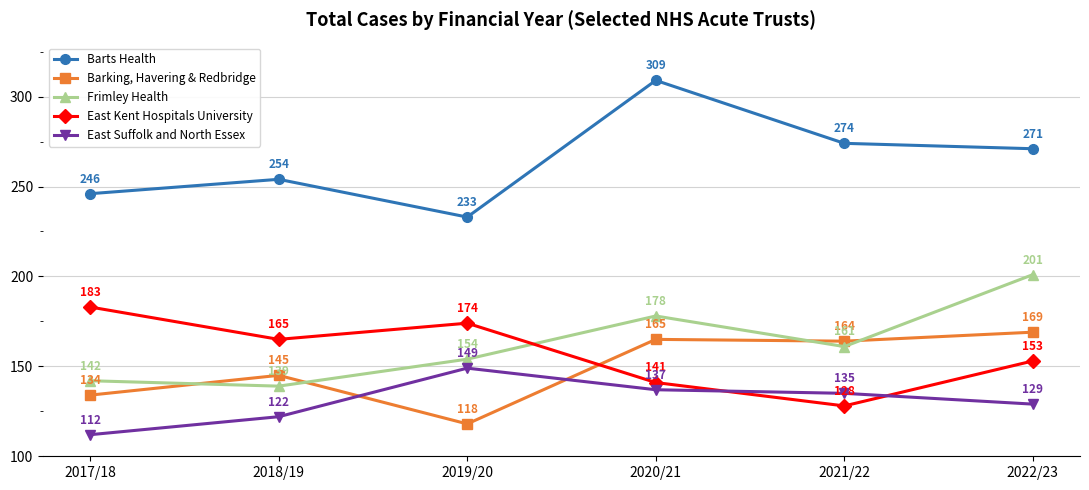

Reading left to right, transcribe all the data shown in this chart.

Barts Health: 246	254	233	309	274	271
Barking, Havering & Redbridge: 134	145	118	165	164	169
Frimley Health: 142	139	154	178	161	201
East Kent Hospitals University: 183	165	174	141	128	153
East Suffolk and North Essex: 112	122	149	137	135	129